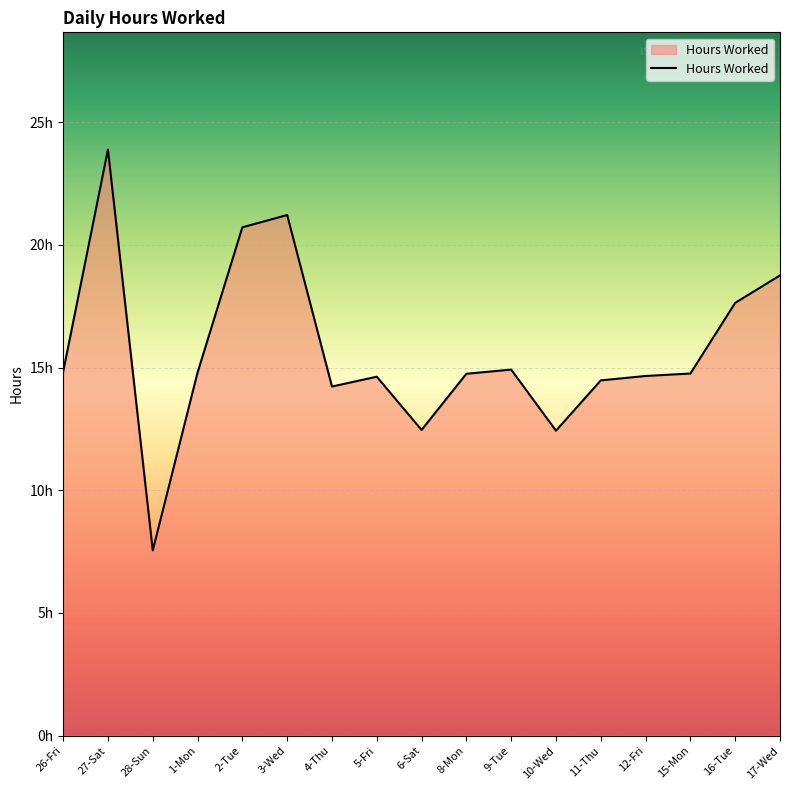

Is it true that the value at 3-Wed is 29.1?

False